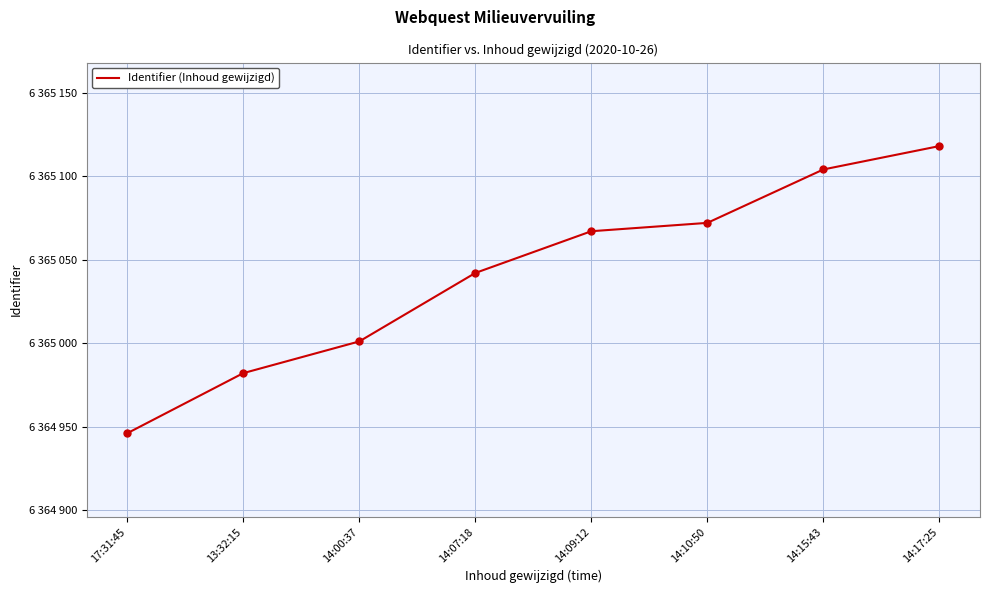

What is the change in value from 13:32:15 to 14:00:37?

+19